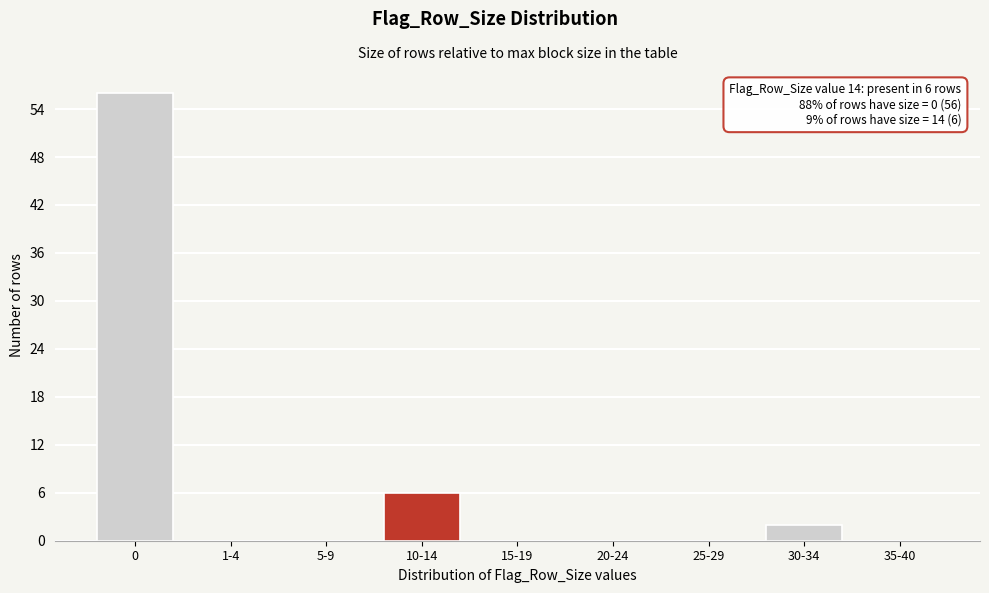

Reading left to right, transcribe all the data shown in this chart.

0=56	1-4=0	5-9=0	10-14=6	15-19=0	20-24=0	25-29=0	30-34=2	35-40=0